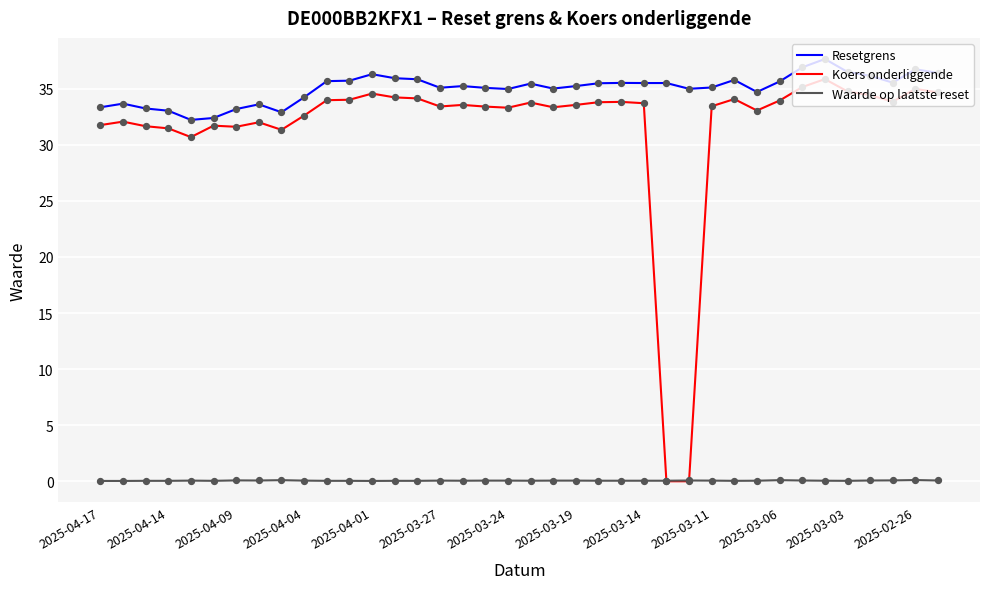

Which series has the widest spread of values?

Koers onderliggende